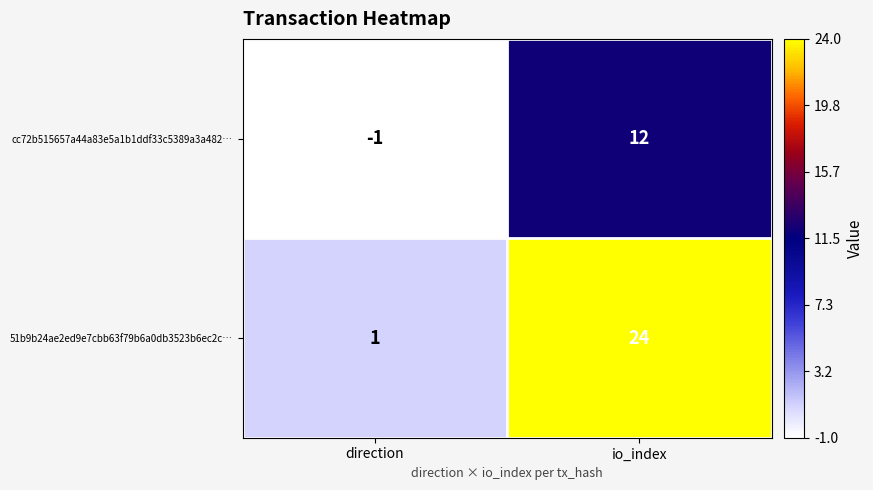

What is the sum of all cc72b515657a44a83e5a1b1ddf33c5389a3a482… values?

11